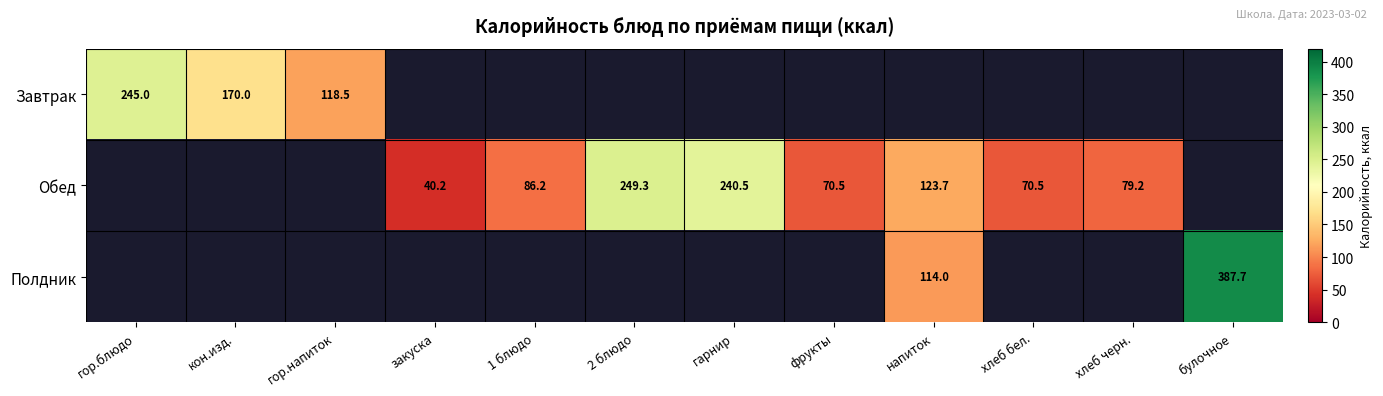

How many values in Обед are above zero?

8